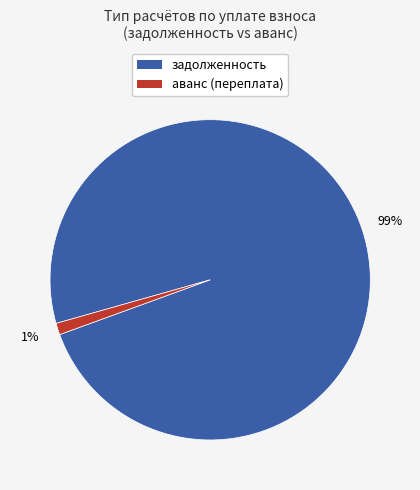

To the nearest percent, what is the difference between the largest and smallest slice percentages?

98%